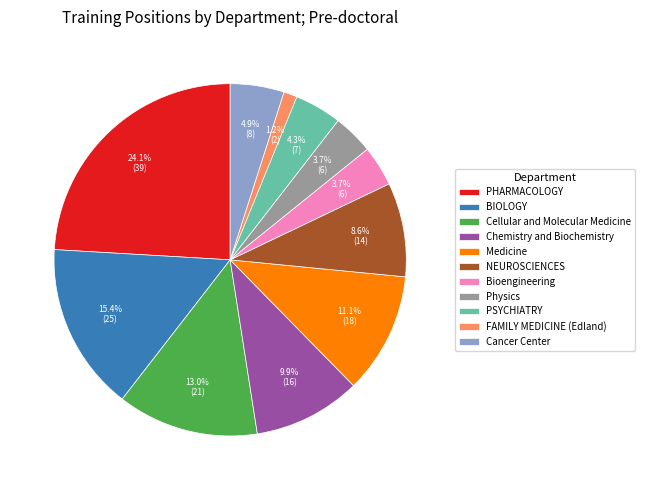

Do PHARMACOLOGY and Medicine together represent more than half of the pie?

No